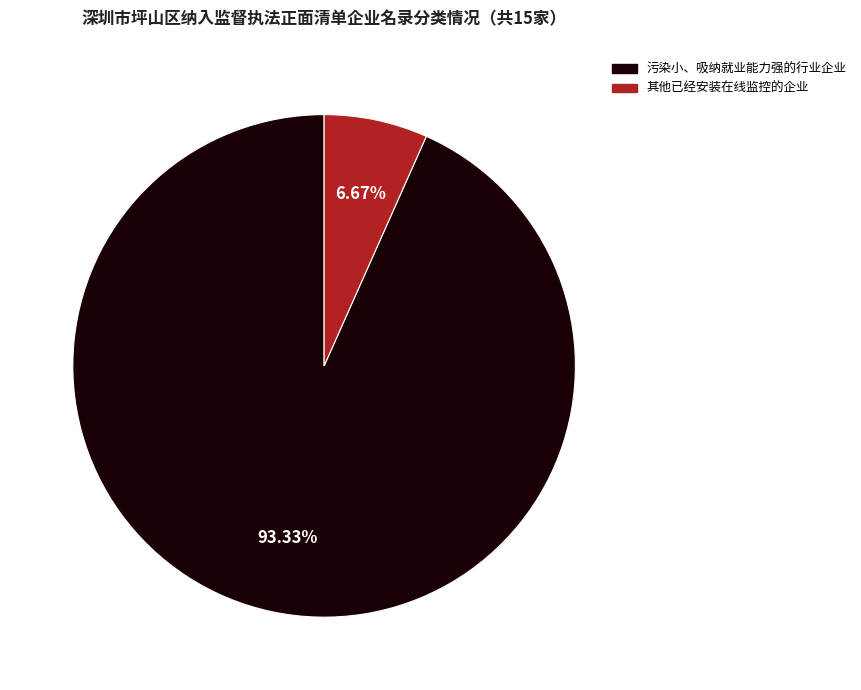

Which category accounts for the majority?

污染小、吸纳就业能力强的行业企业